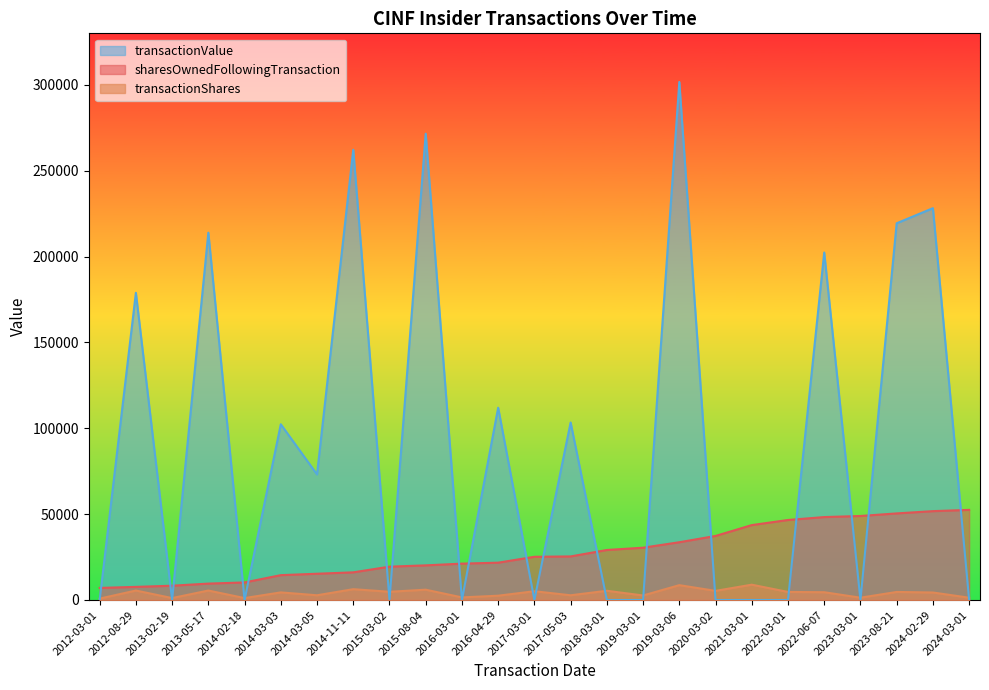

What are all the series names shown in the legend?

transactionValue, sharesOwnedFollowingTransaction, transactionShares